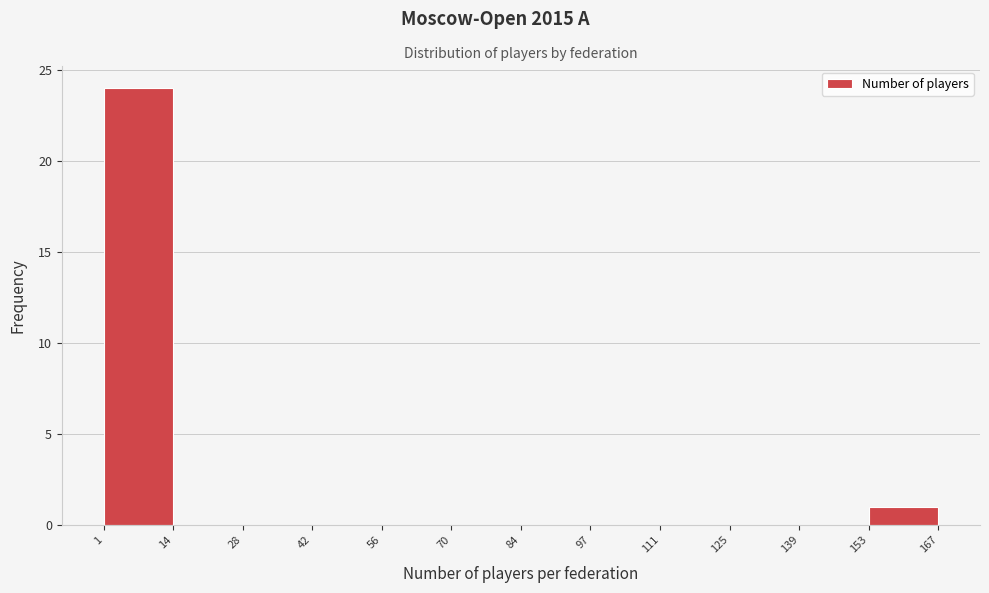

Reading left to right, list every bar in this chart as the range it spans on the x-axis followed by its height. The values are not printed on the chart, so give them approximately, as read against the axis.

1 to 14: 24
14 to 28: 0
28 to 42: 0
42 to 56: 0
56 to 70: 0
70 to 84: 0
84 to 97: 0
97 to 111: 0
111 to 125: 0
125 to 139: 0
139 to 153: 0
153 to 167: 1